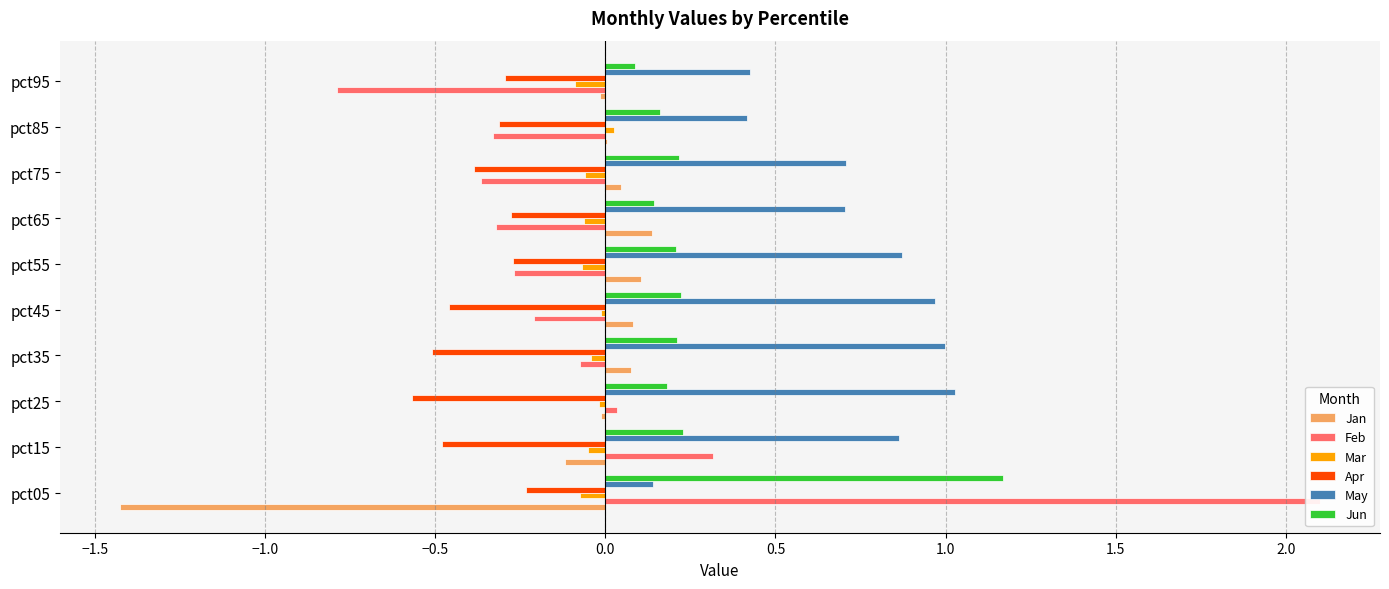

How many data points does each series have?

10